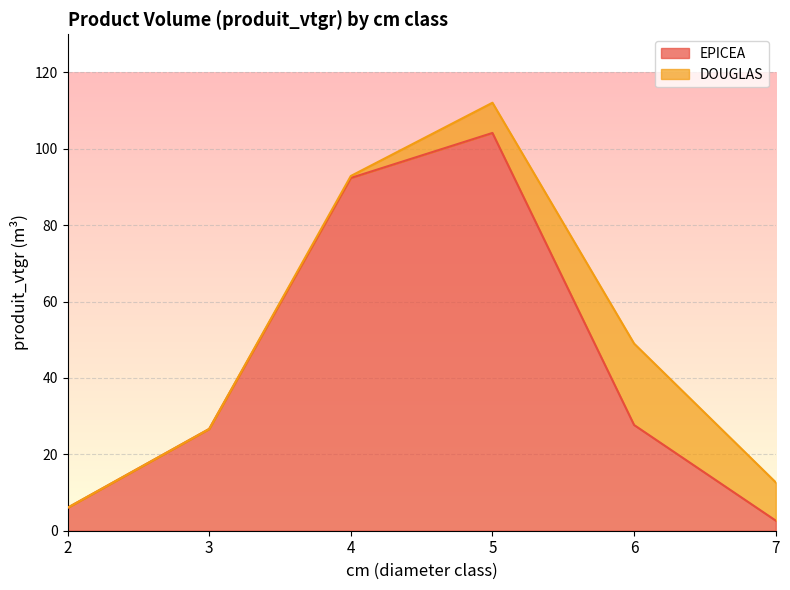

Where is the data nearest to the value 53?

6